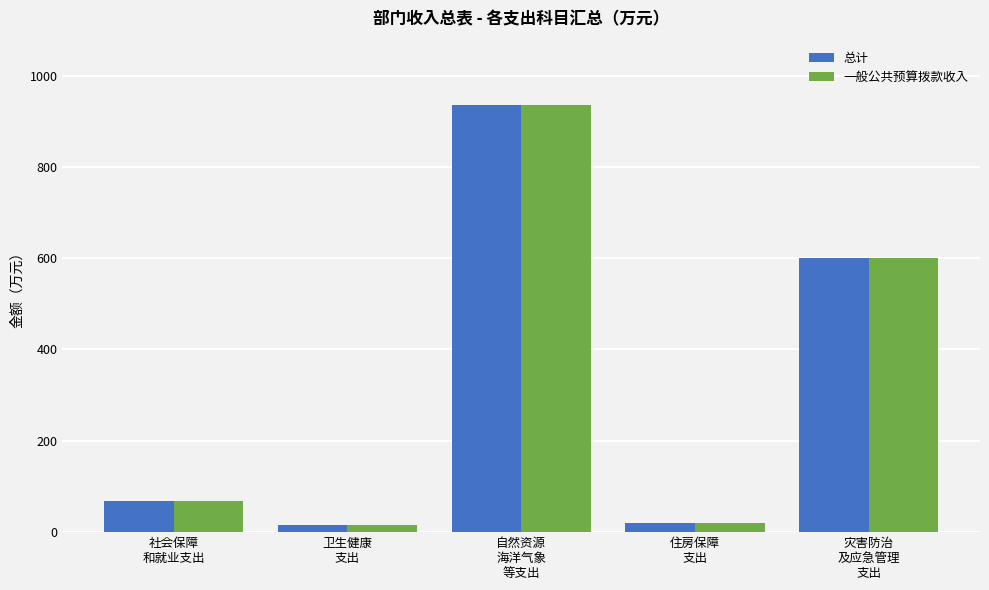

What is the difference between the maximum and minimum values in the 一般公共预算拨款收入 series?

919.9